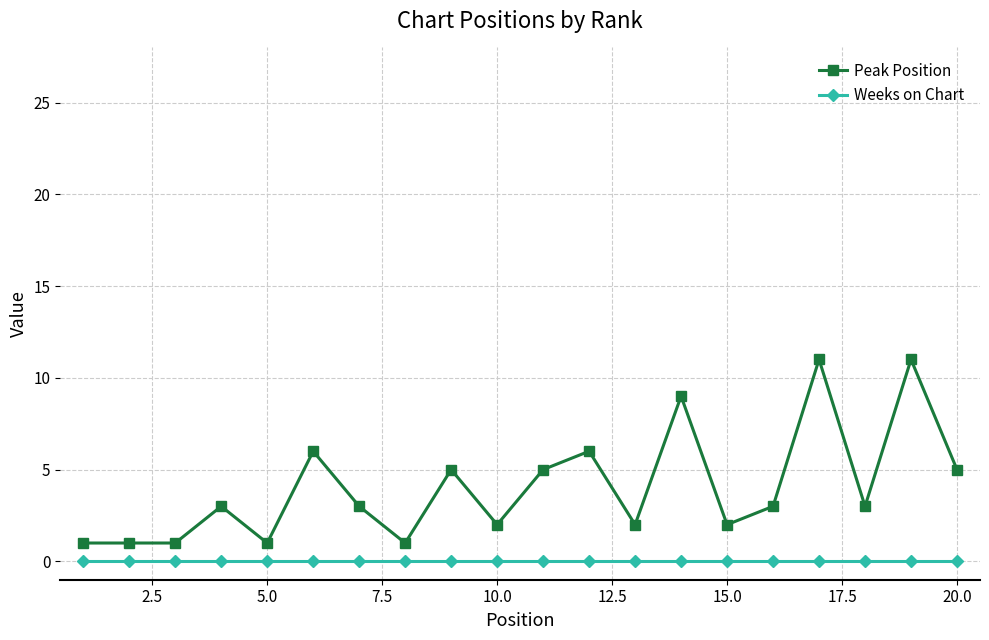

Which series has the widest spread of values?

Peak Position